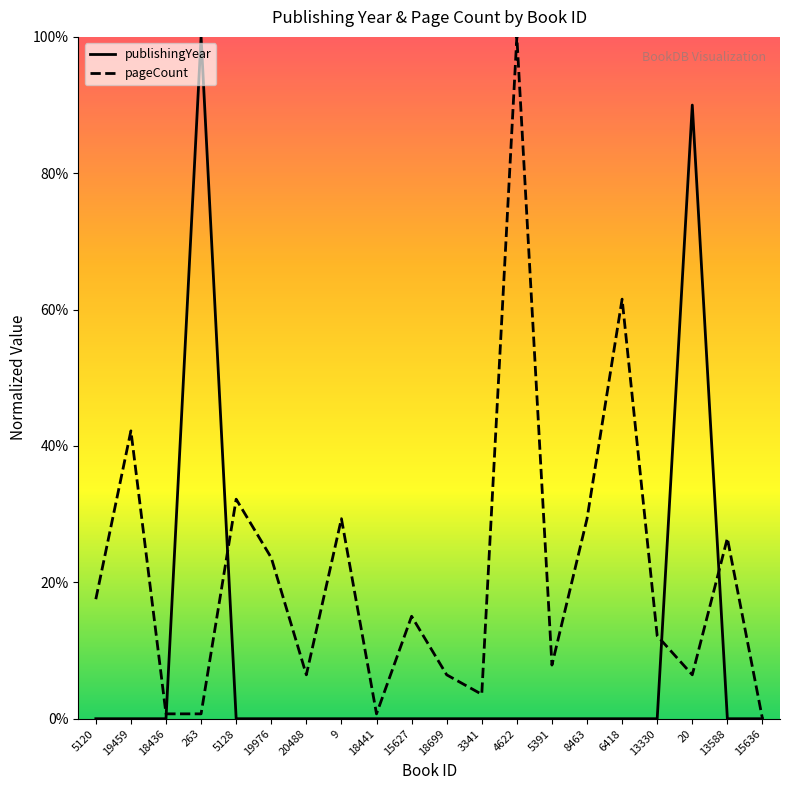

What is the sum of all publishingYear values?

190.0